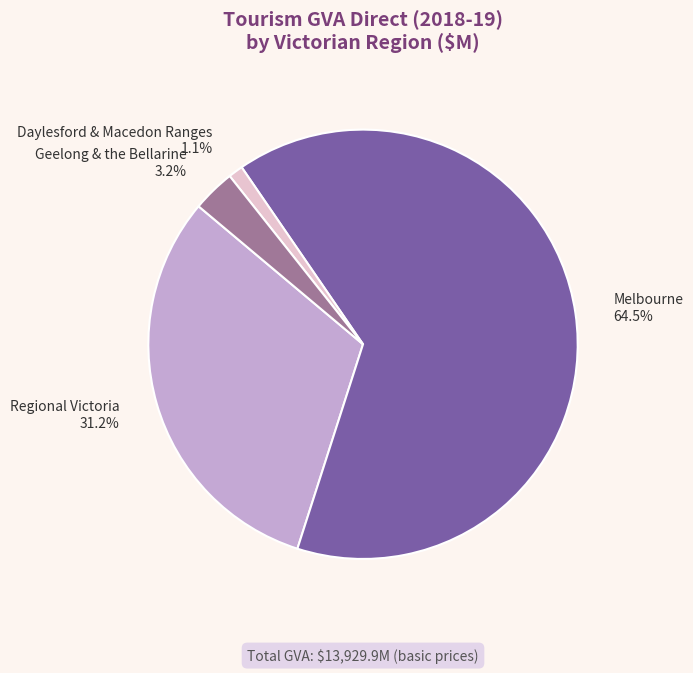

Does any single category account for the majority?

Yes